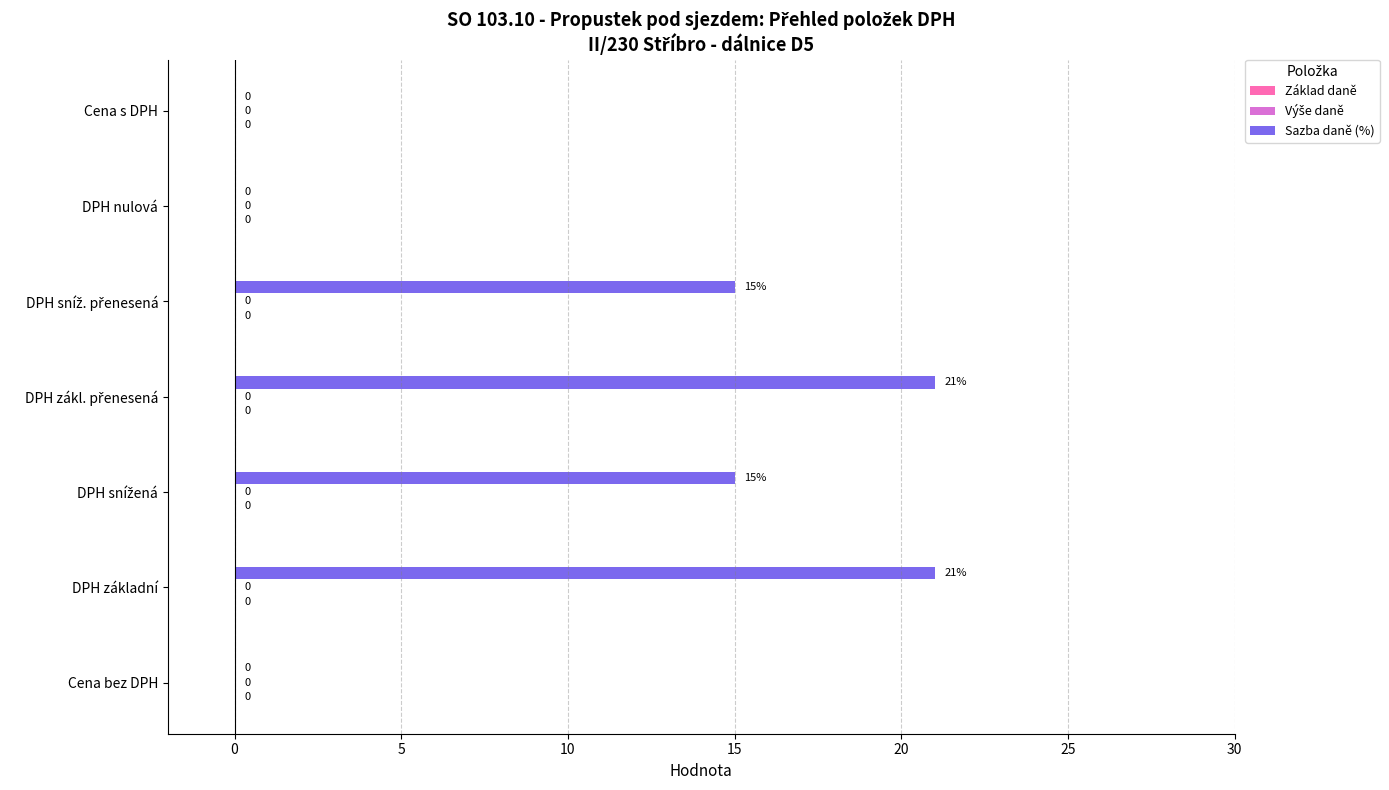

What is the greatest value displayed?

21